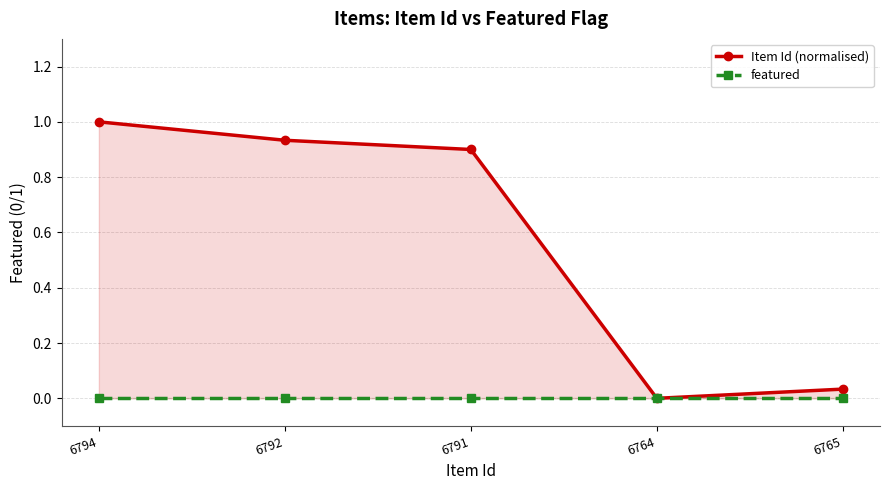

At how many categories does at least one series exceed 0?

4